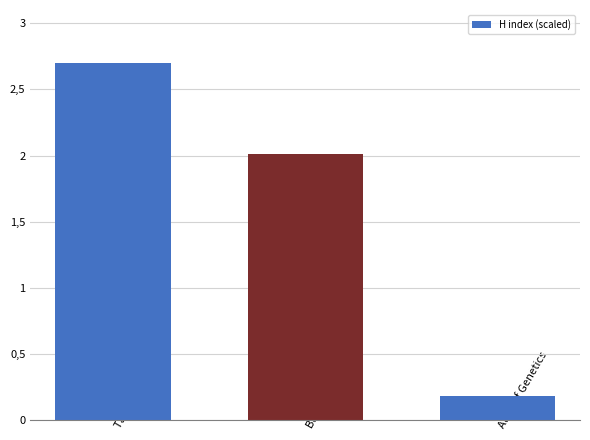

Which label corresponds to the largest value in the chart?

Targeted Oncology